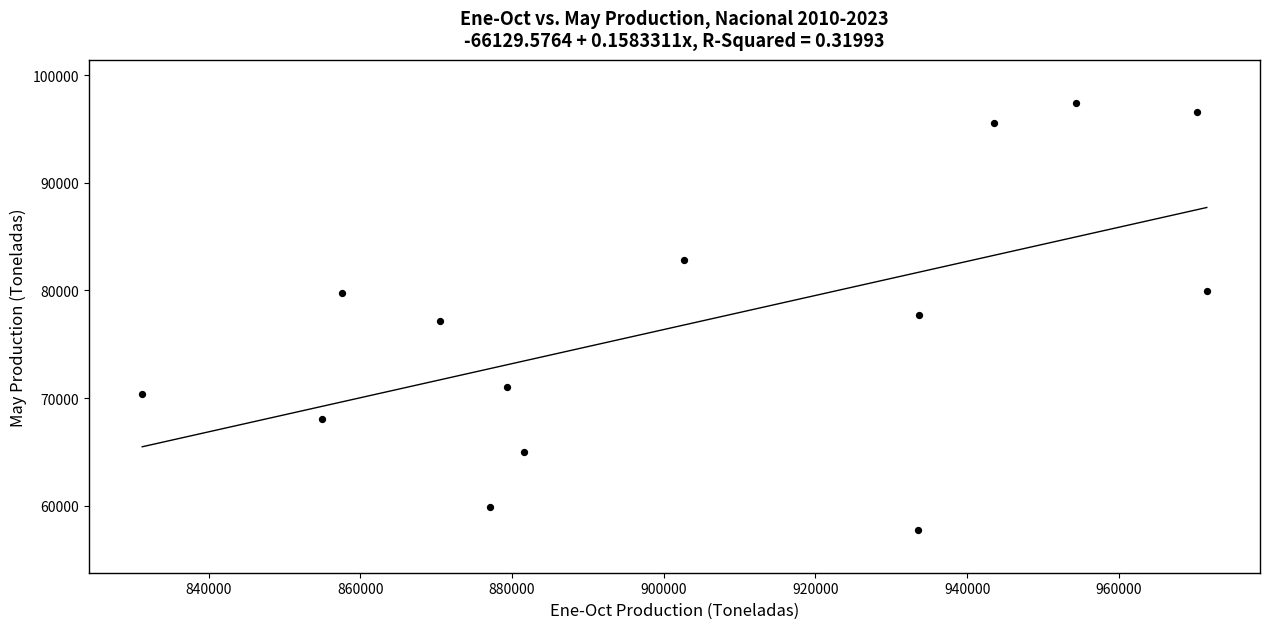

What is the range of Y values (max minus min)?

39678.5